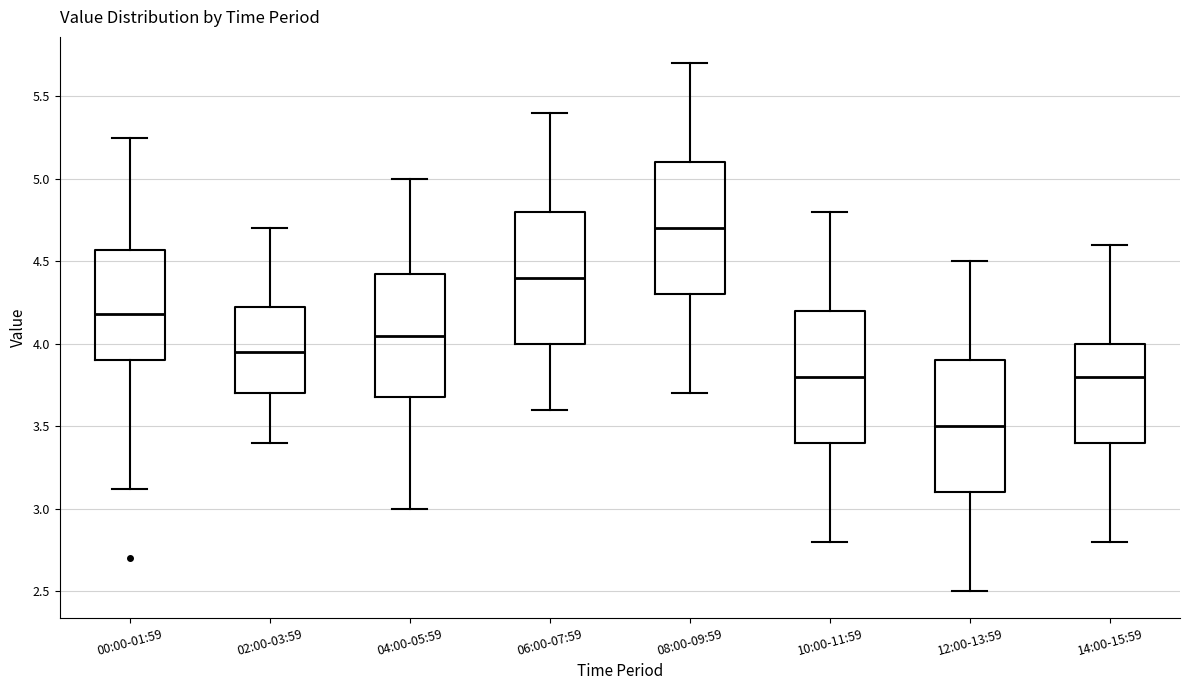

Reading left to right, read every box against the y-axis: the position of its median line, the range the box covers, and the ends of its whiskers. The values are not printed on the chart, so give them approximately, as read against the axis.

00:00-01:59: median 4.20, box 3.90 to 4.55, whiskers 3.10 to 5.25
02:00-03:59: median 3.95, box 3.70 to 4.25, whiskers 3.40 to 4.70
04:00-05:59: median 4.05, box 3.70 to 4.45, whiskers 3.00 to 5.00
06:00-07:59: median 4.40, box 4.00 to 4.80, whiskers 3.60 to 5.40
08:00-09:59: median 4.70, box 4.30 to 5.10, whiskers 3.70 to 5.70
10:00-11:59: median 3.80, box 3.40 to 4.20, whiskers 2.80 to 4.80
12:00-13:59: median 3.50, box 3.10 to 3.90, whiskers 2.50 to 4.50
14:00-15:59: median 3.80, box 3.40 to 4.00, whiskers 2.80 to 4.60